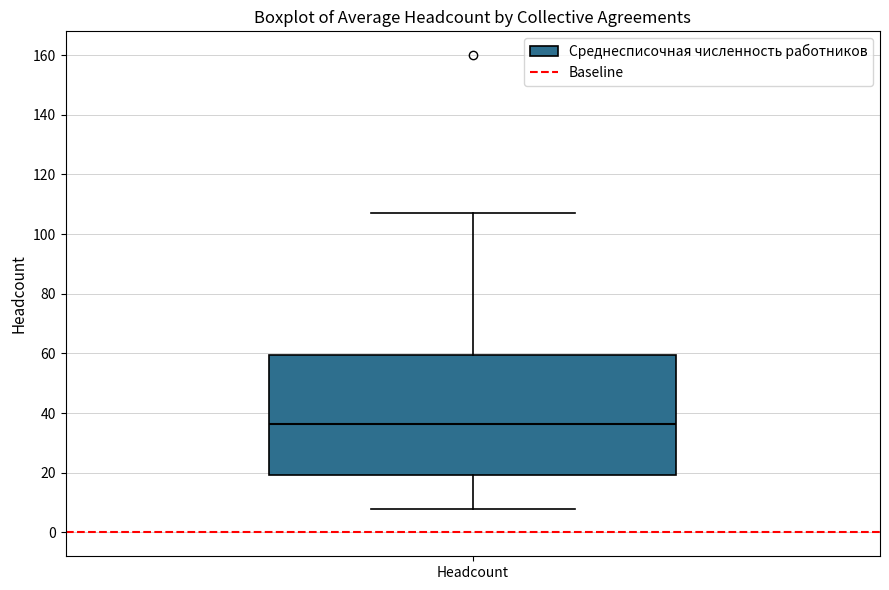

Read this box plot against the y-axis: the position of the median line, the range covered by the box, and the ends of both whiskers. The values are not printed on the chart, so give them approximately, as read against the axis.

median 36, box 20 to 60, whiskers 8 to 108